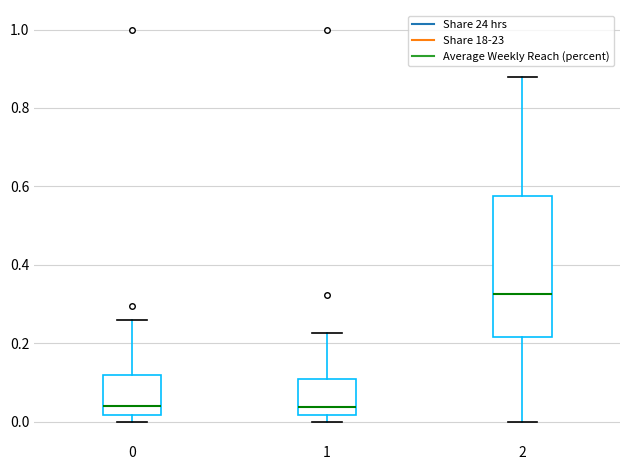

Reading left to right, read every box against the y-axis: the position of its median line, the range the box covers, and the ends of its whiskers. The values are not printed on the chart, so give them approximately, as read against the axis.

0: median 0.04, box 0.02 to 0.12, whiskers 0.00 to 0.26
1: median 0.04, box 0.02 to 0.10, whiskers 0.00 to 0.22
2: median 0.32, box 0.22 to 0.58, whiskers 0.00 to 0.88